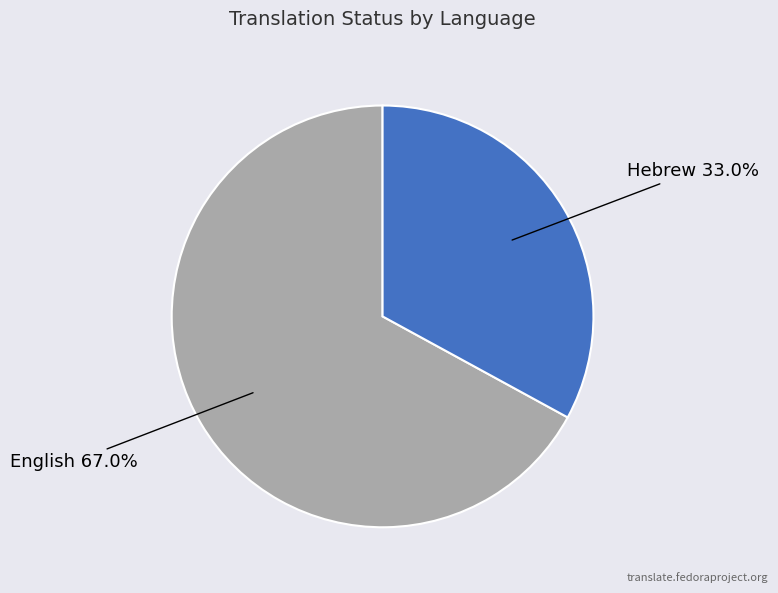

True or false: English accounts for 75% of the total.

False